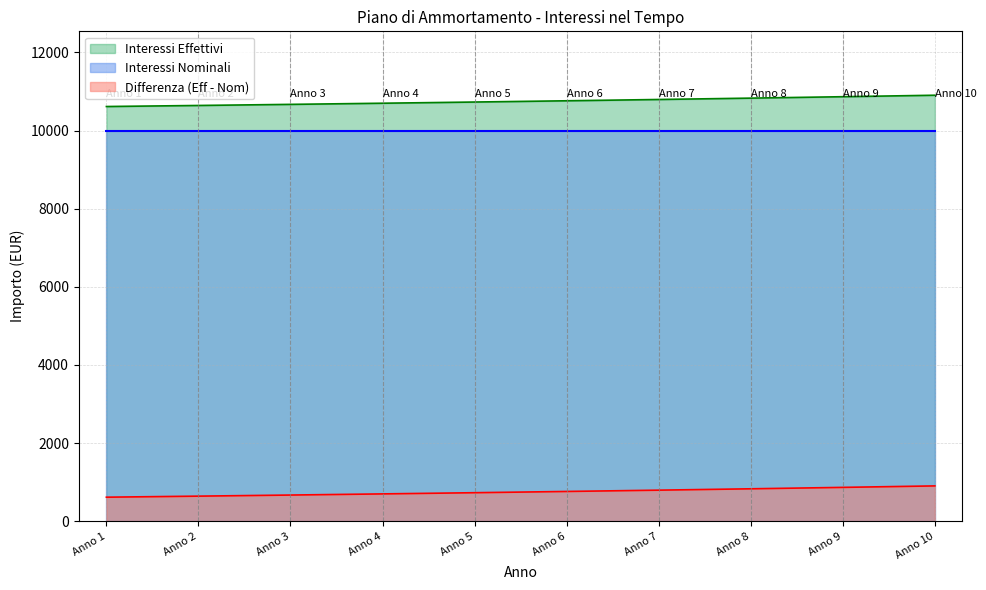

True or false: Interessi Effettivi and Differenza intersect in this chart.

False